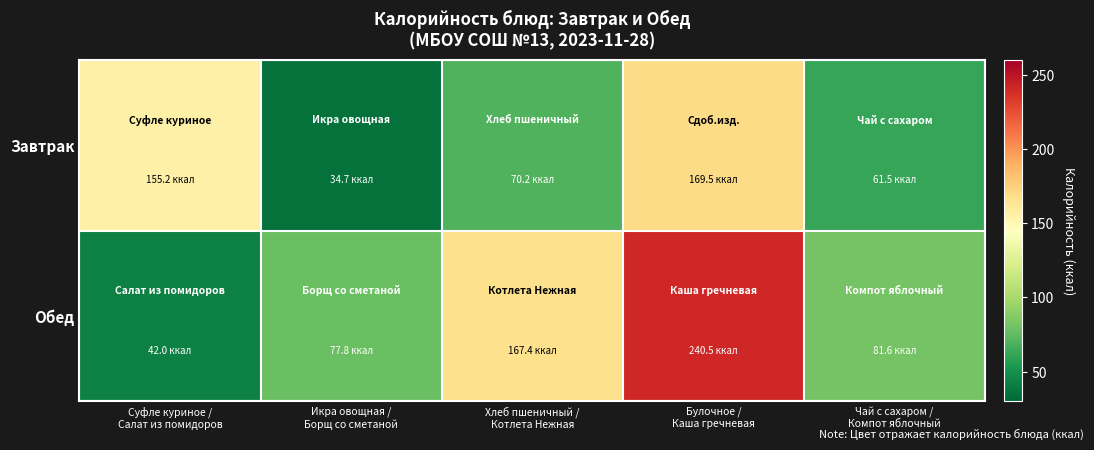

Which series has the largest total across all categories?

Обед